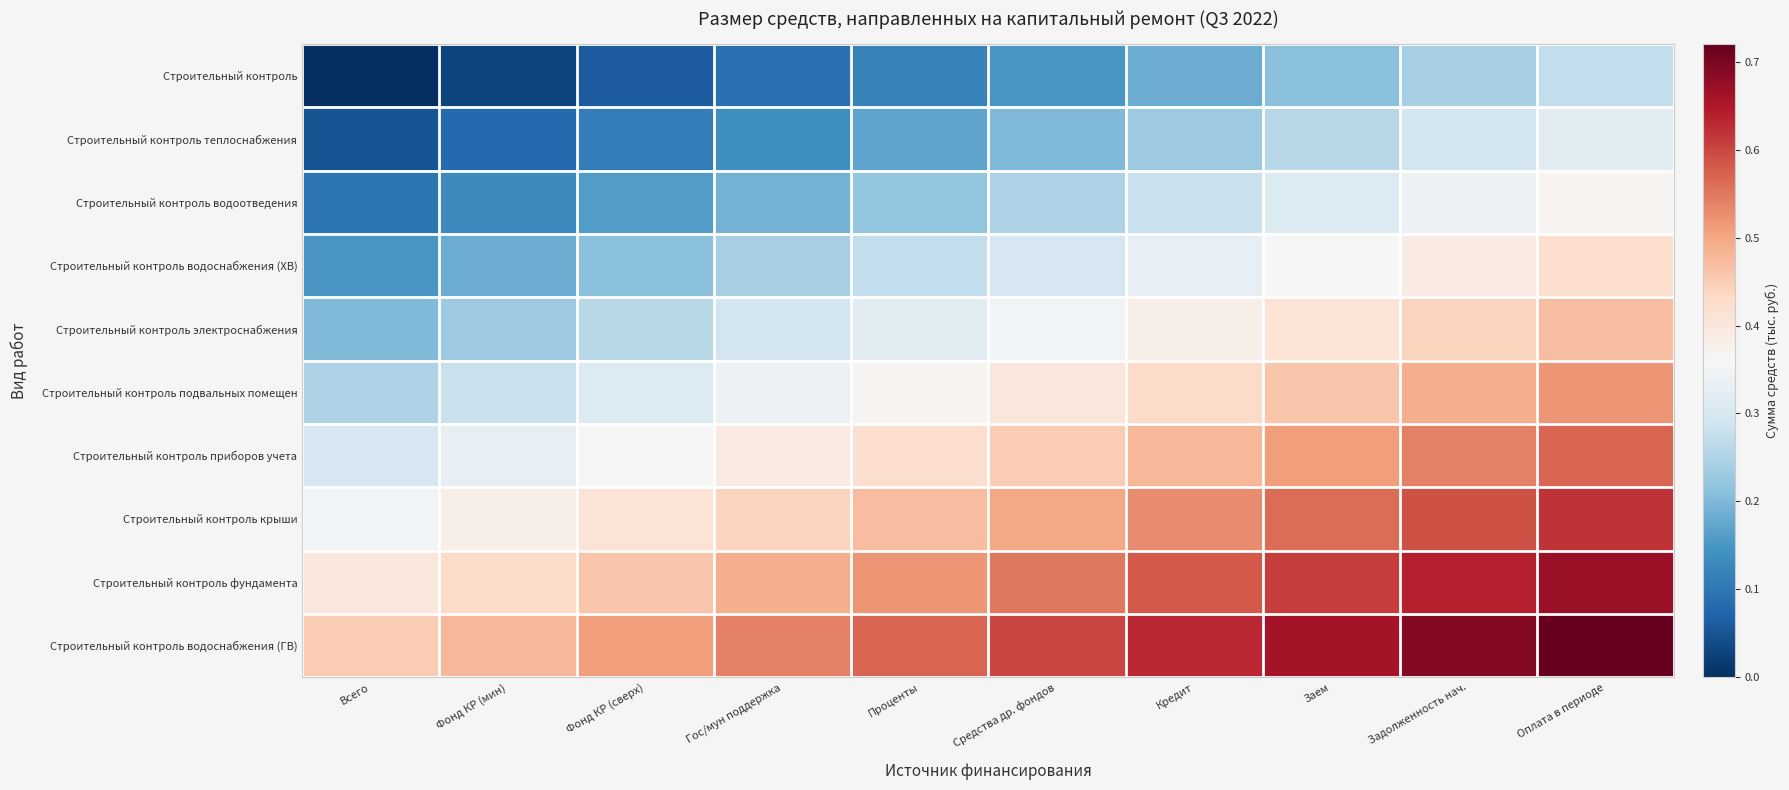

At how many categories does at least one series exceed 0?

10